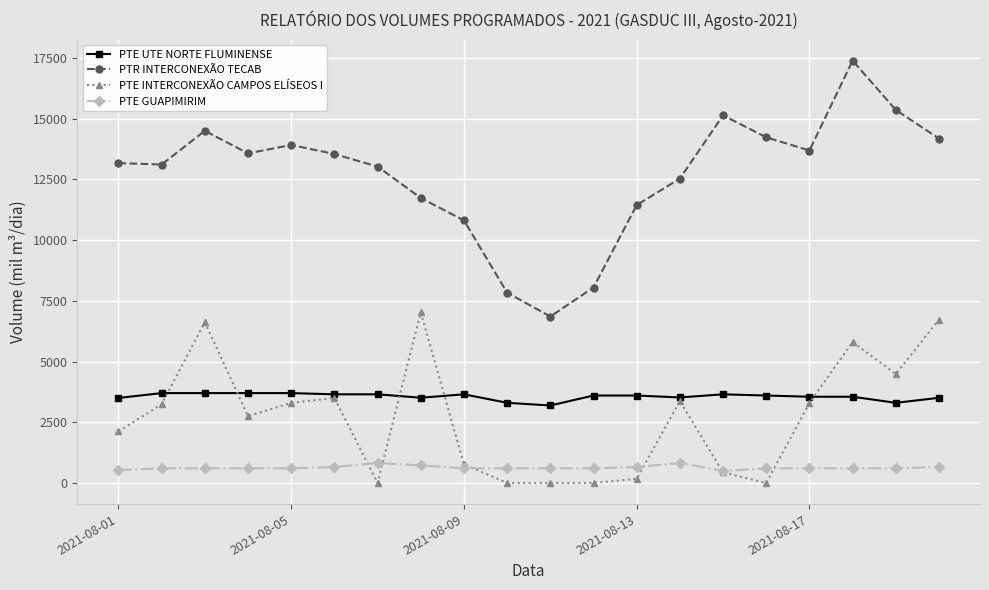

Rank the series by their maximum value, from lowest to highest.

PTE GUAPIMIRIM, PTE UTE NORTE FLUMINENSE, PTE INTERCONEXÃO CAMPOS ELÍSEOS I, PTR INTERCONEXÃO TECAB